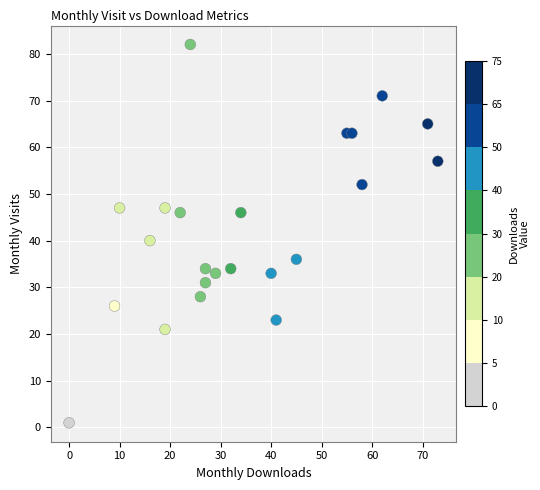

What is the range of Y values (max minus min)?

81